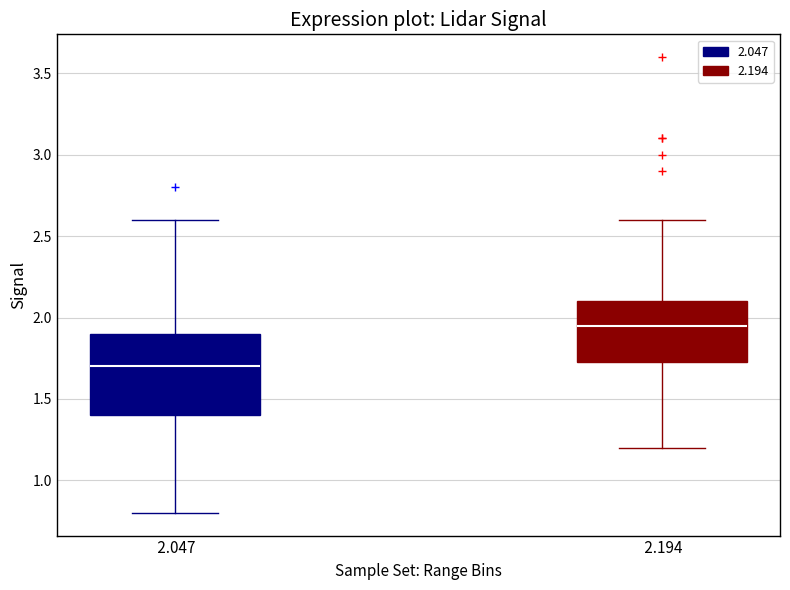

Reading left to right, transcribe this box plot: for each box, give where its median line is, the range the box spans, and where its two whiskers end, as read against the y-axis. The values are not printed on the chart, so give them approximately, as read against the axis.

2.047: median 1.70, box 1.40 to 1.90, whiskers 0.80 to 2.60
2.194: median 1.95, box 1.75 to 2.10, whiskers 1.20 to 2.60